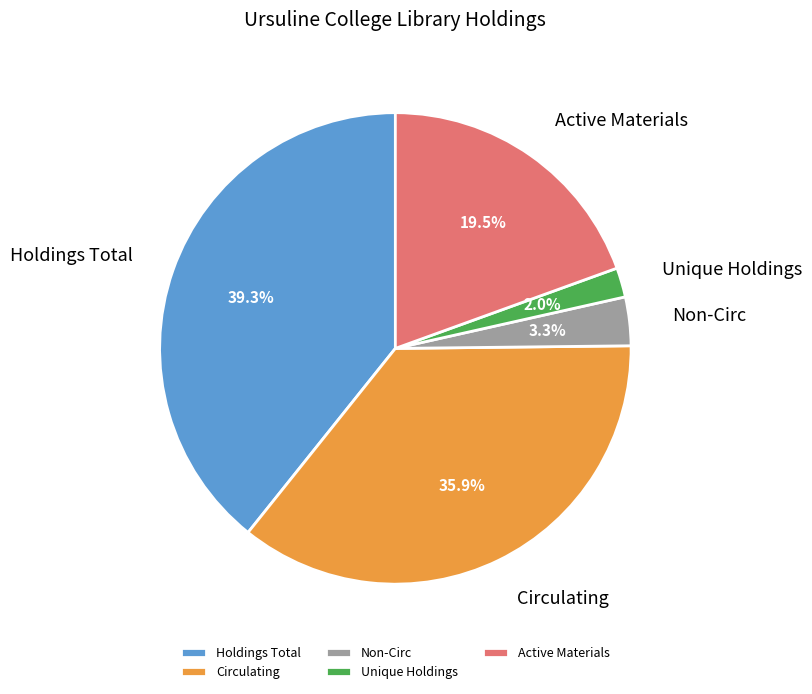

Is it true that Active Materials is 33% of the pie?

False